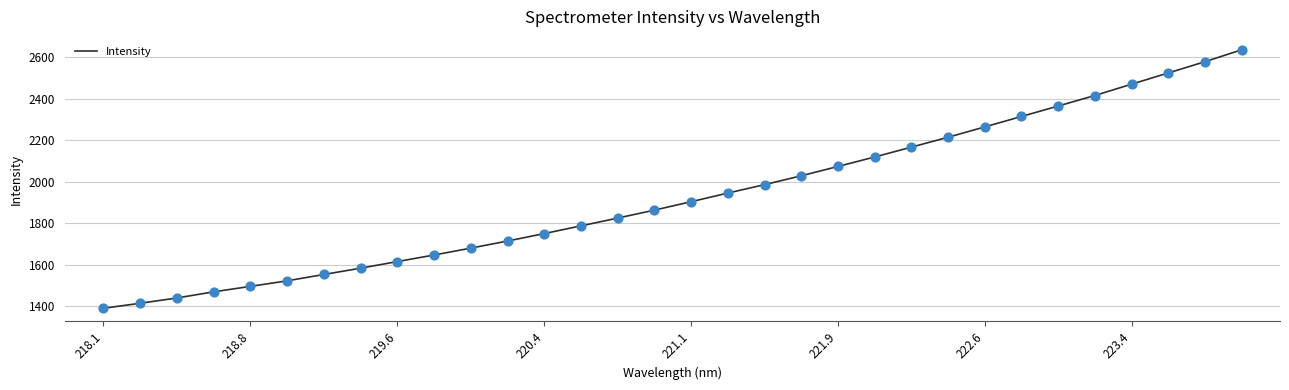

What is the maximum value shown in the chart?

2636.2